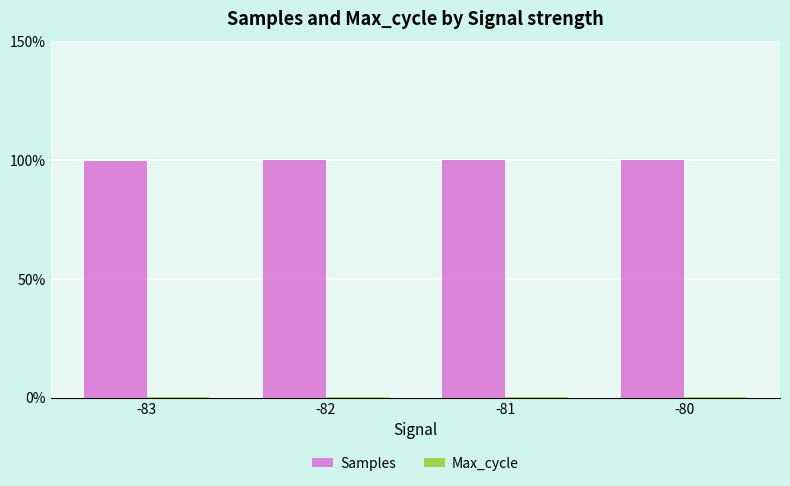

What is the greatest value displayed?

100.0